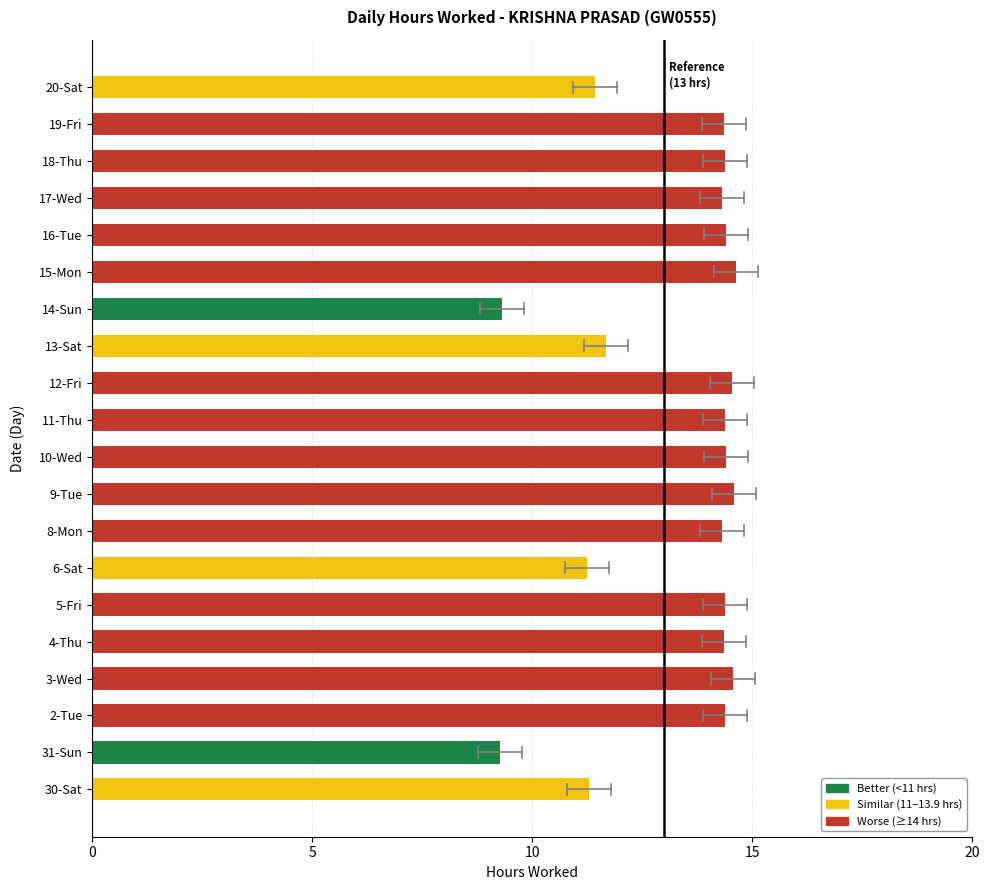

Which has a higher value, 16-Tue or 30-Sat?

16-Tue